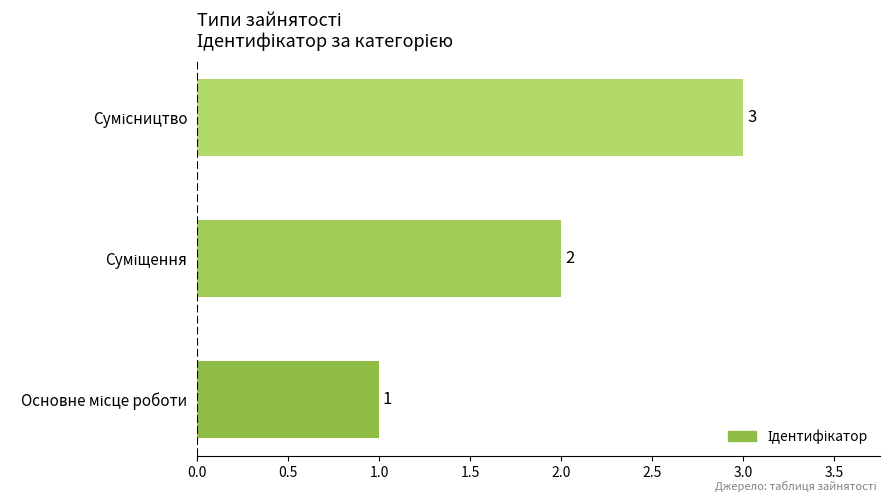

How many data points are less than 2?

1